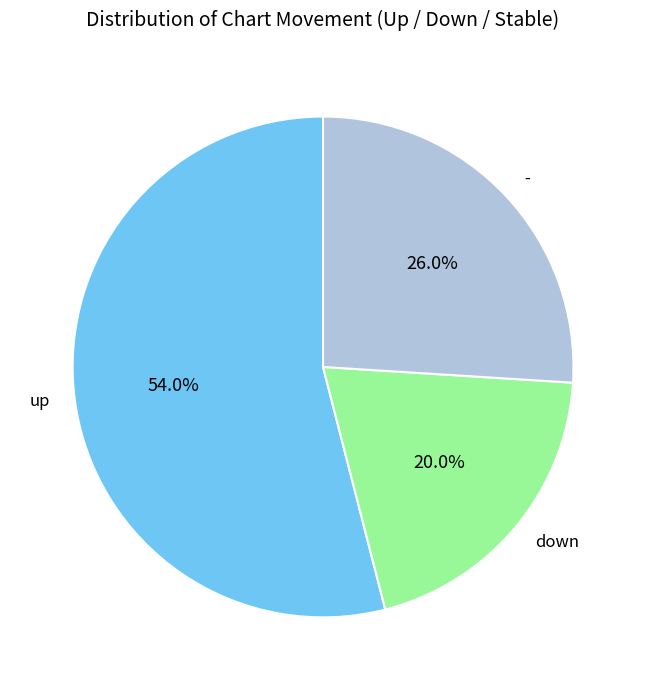

How many segments does this pie chart have?

3